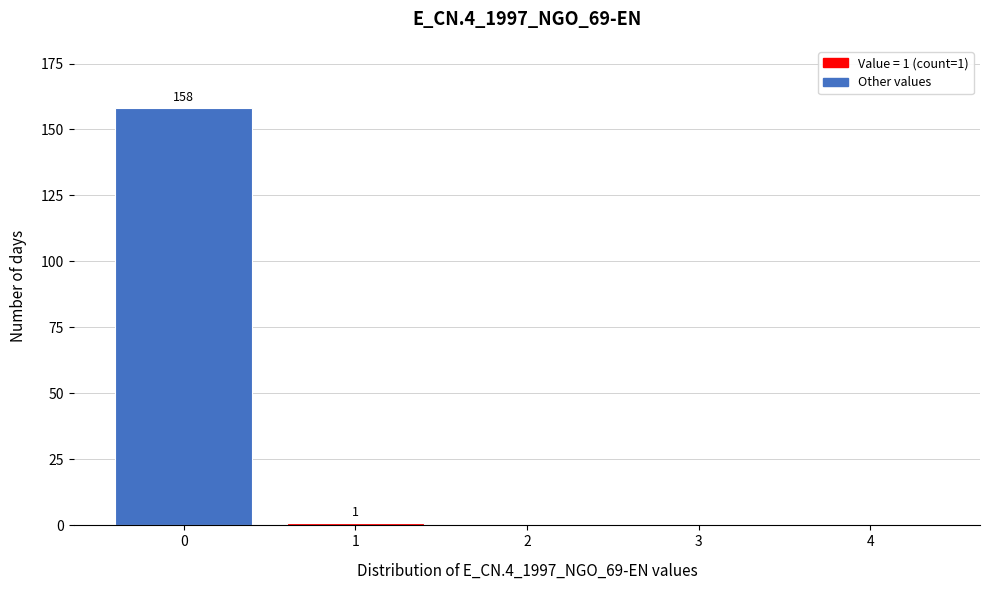

Reading right to left, what are all the values shown in this chart?

4=0	3=0	2=0	1=1	0=158